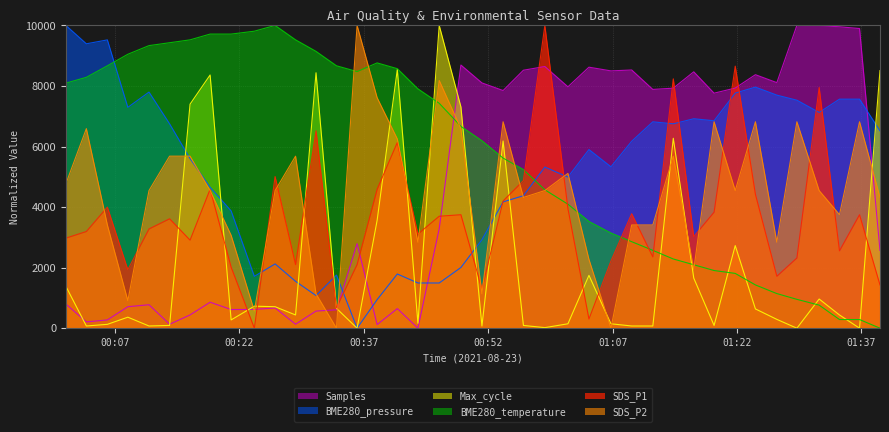

What is the greatest value displayed?

10000.0